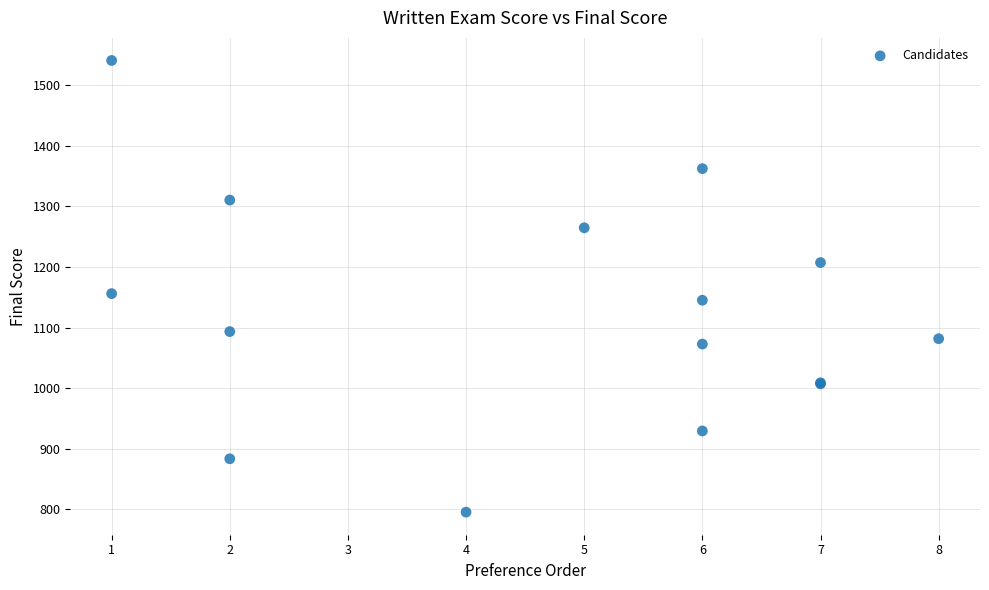

What Y value in the scatter plot is closest to 1168?

1156.1